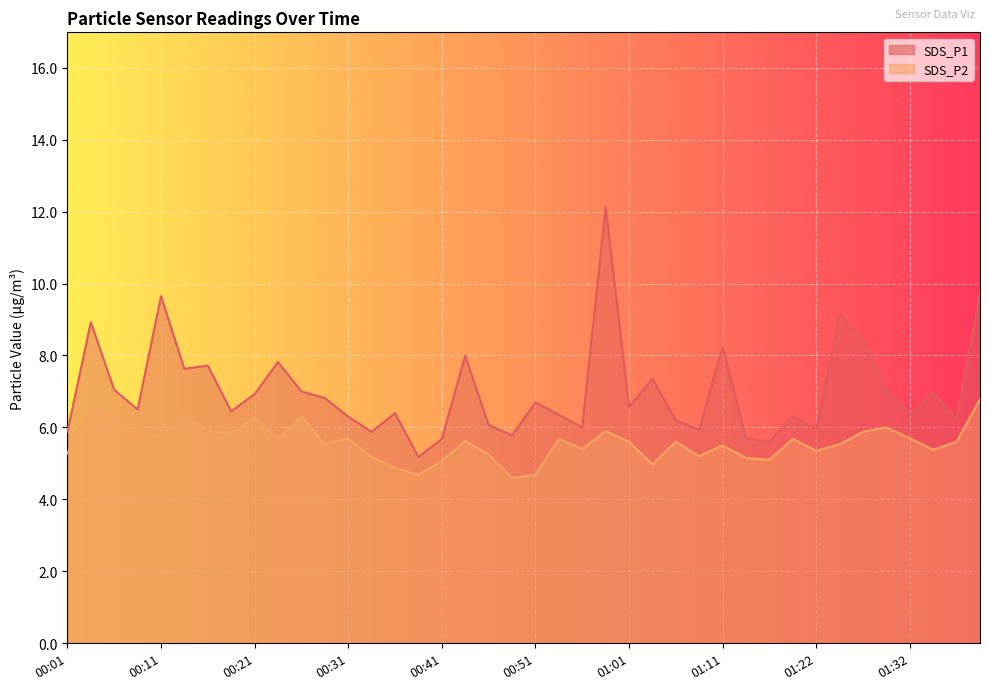

Reading left to right, what are all the values shown in this chart?

SDS_P1: 00:01=5.9	00:04=8.9	00:06=7.0	00:09=6.5	00:11=9.7	00:14=7.6	00:16=7.7	00:19=6.5	00:21=6.9	00:23=7.8	00:26=7.0	00:28=6.8	00:31=6.3	00:33=5.9	00:36=6.4	00:38=5.2	00:41=5.7	00:43=8.0	00:46=6.1	00:48=5.8	00:51=6.7	00:53=6.3	00:56=6.0	00:58=12.1	01:01=6.6	01:03=7.3	01:06=6.2	01:09=5.9	01:11=8.2	01:13=5.7	01:16=5.6	01:19=6.3	01:22=6.0	01:24=9.1	01:27=8.4	01:29=7.0	01:32=6.3	01:35=7.0	01:37=6.2	01:40=9.8
SDS_P2: 00:01=5.3	00:04=6.5	00:06=6.3	00:09=5.8	00:11=5.8	00:14=6.3	00:16=5.9	00:19=5.8	00:21=6.2	00:23=5.7	00:26=6.3	00:28=5.5	00:31=5.7	00:33=5.2	00:36=4.9	00:38=4.7	00:41=5.1	00:43=5.6	00:46=5.2	00:48=4.6	00:51=4.7	00:53=5.7	00:56=5.4	00:58=5.9	01:01=5.6	01:03=5.0	01:06=5.6	01:09=5.2	01:11=5.5	01:13=5.2	01:16=5.1	01:19=5.7	01:22=5.3	01:24=5.5	01:27=5.9	01:29=6.0	01:32=5.7	01:35=5.4	01:37=5.6	01:40=6.8